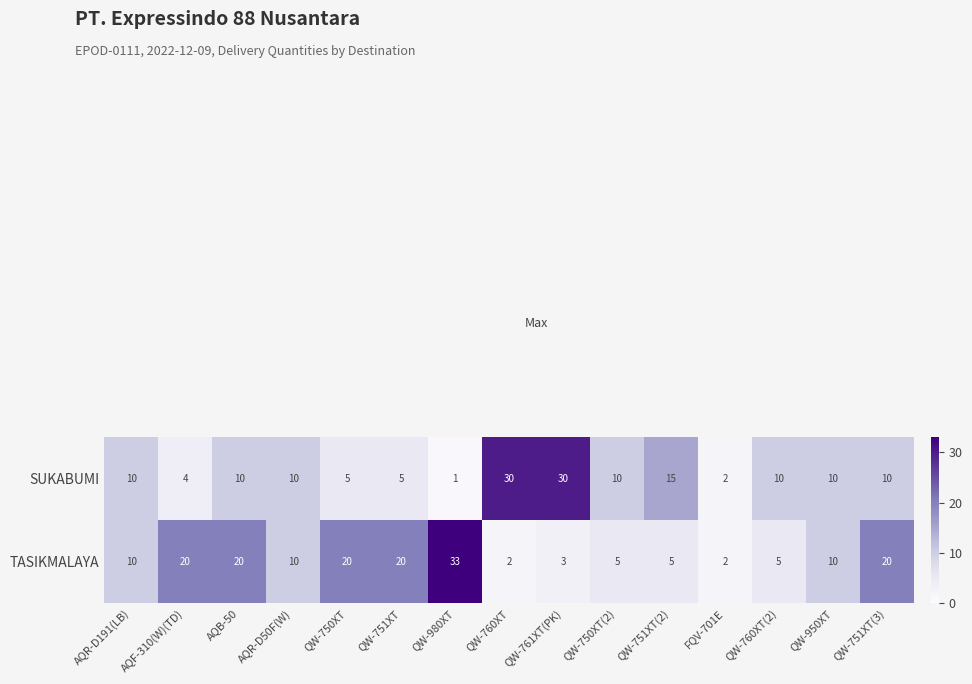

Which category has the highest value in the TASIKMALAYA series?

QW-980XT